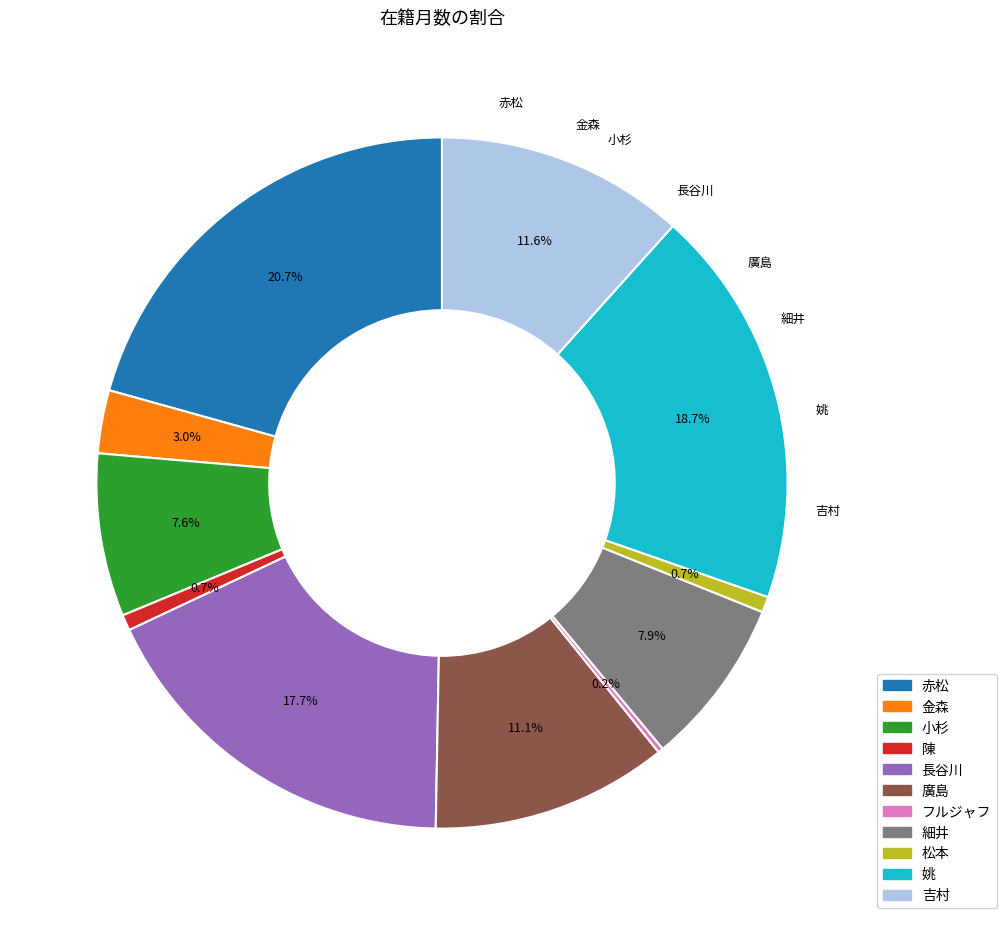

Is there a majority slice in this chart?

No